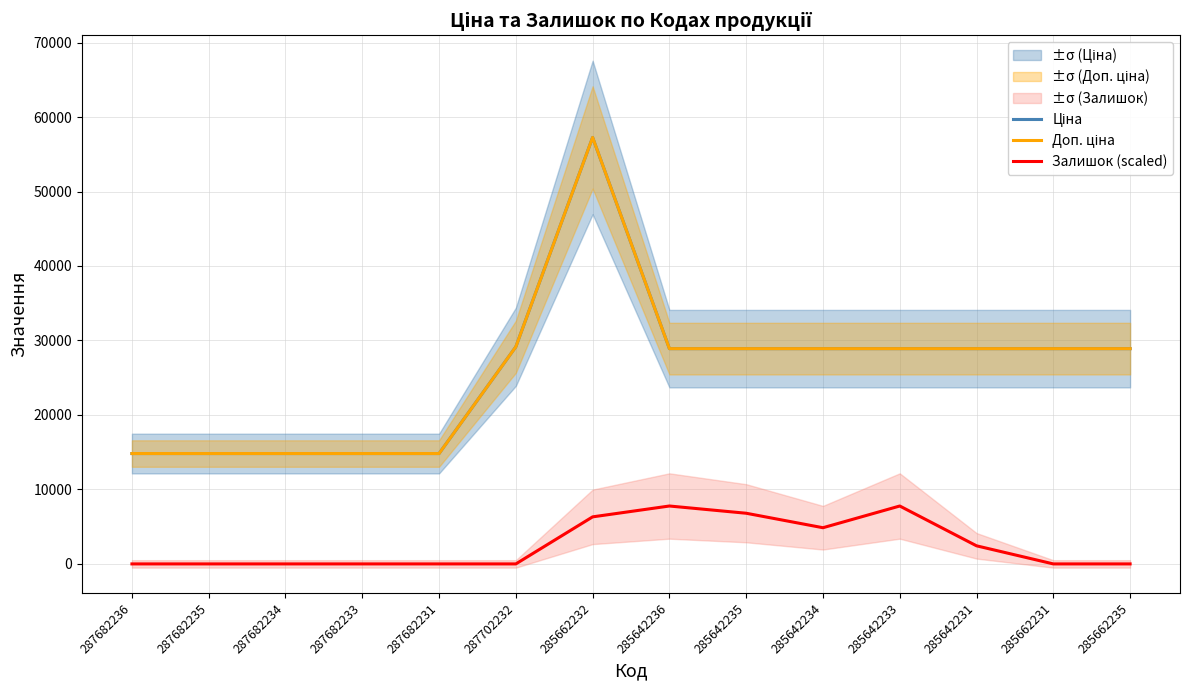

Where is Доп. ціна nearest to the value 36037?

287702232